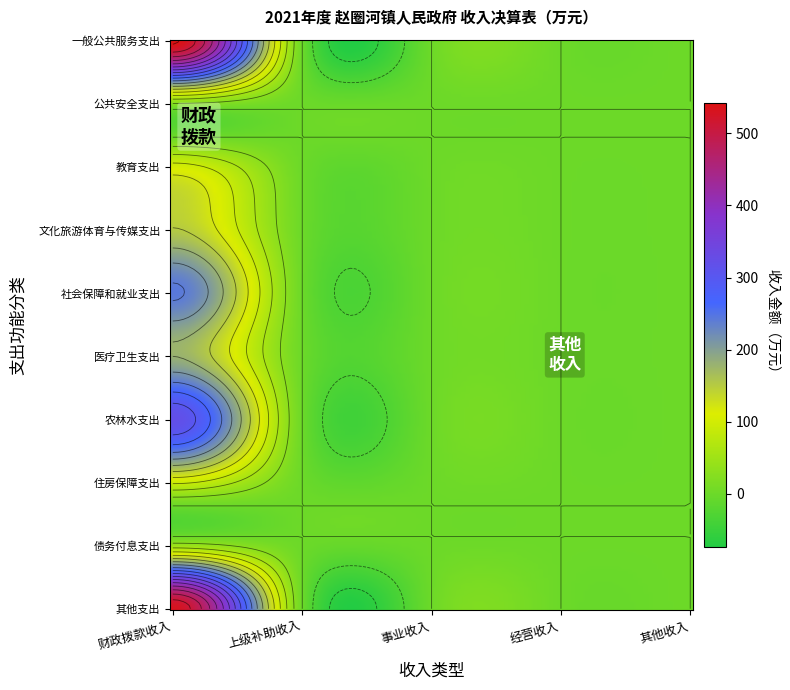

Is the value of 公共安全支出 at 经营收入 greater than the value of 农林水支出 at 经营收入?

No